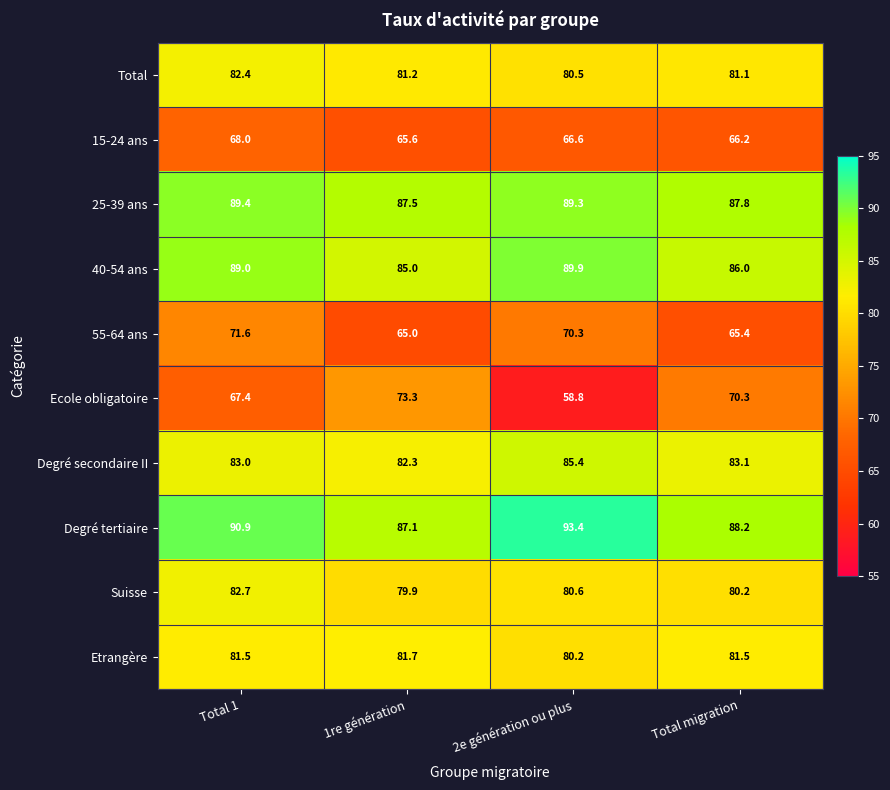

At which category is the sum across all series the highest?

Total 1